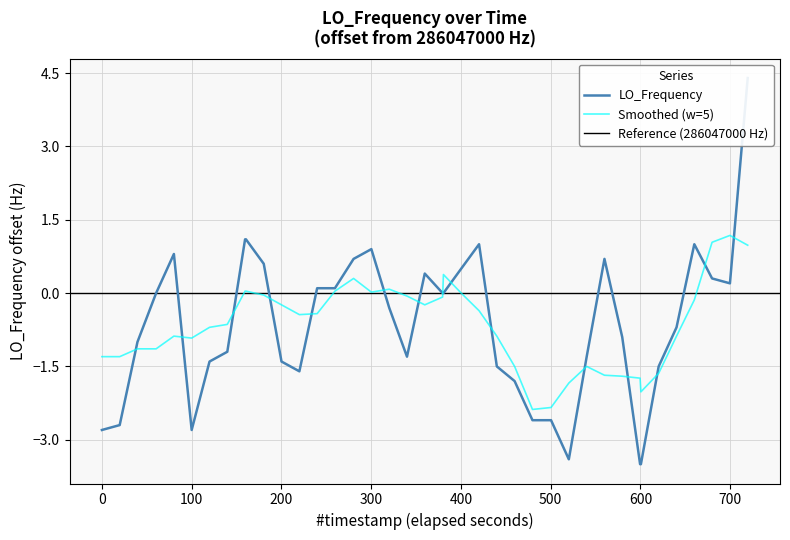

What is the minimum value for Smoothed (w=5)?

-2.4